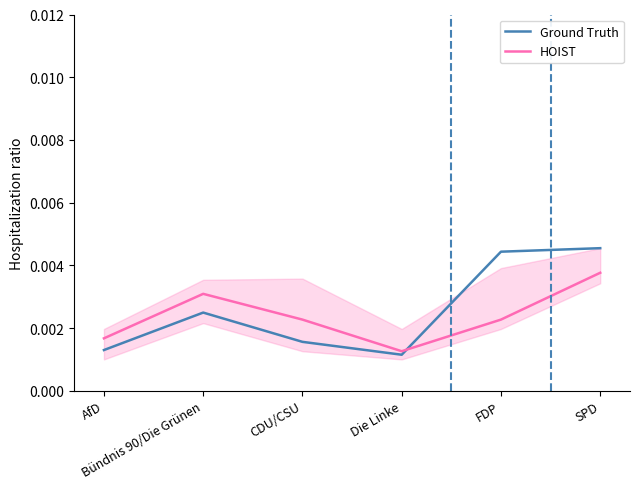

How many interior local valleys does the Ground Truth series have?

1